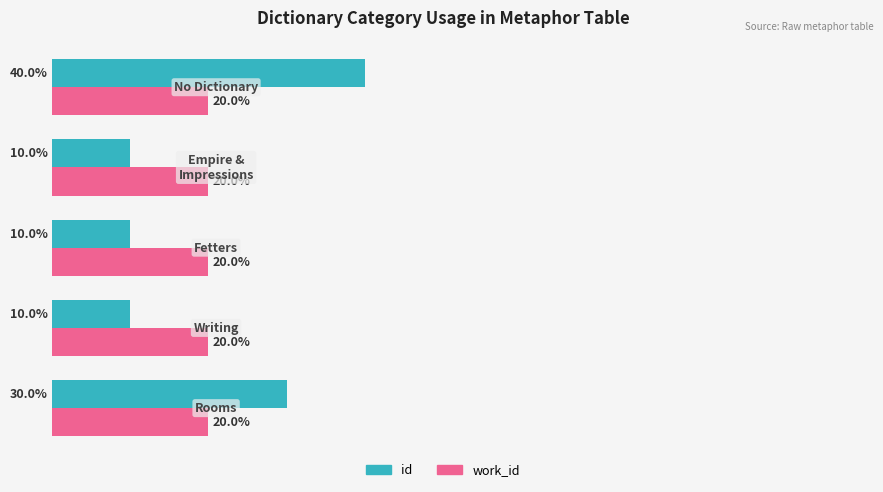

List the series in order of their peak value, lowest first.

work_id, id